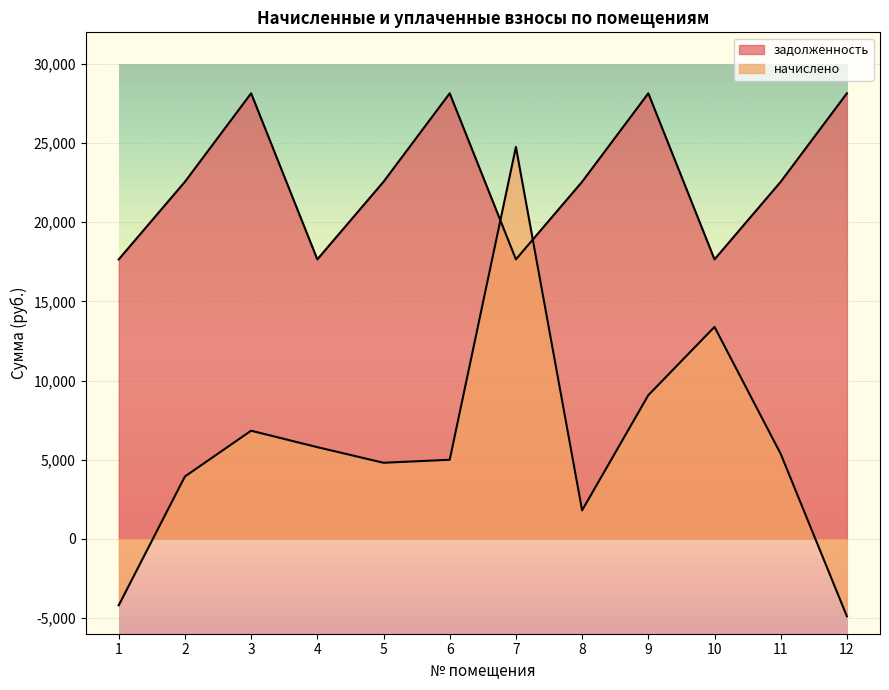

What is the value of the начислено point at the 5th from the left?

4802.2